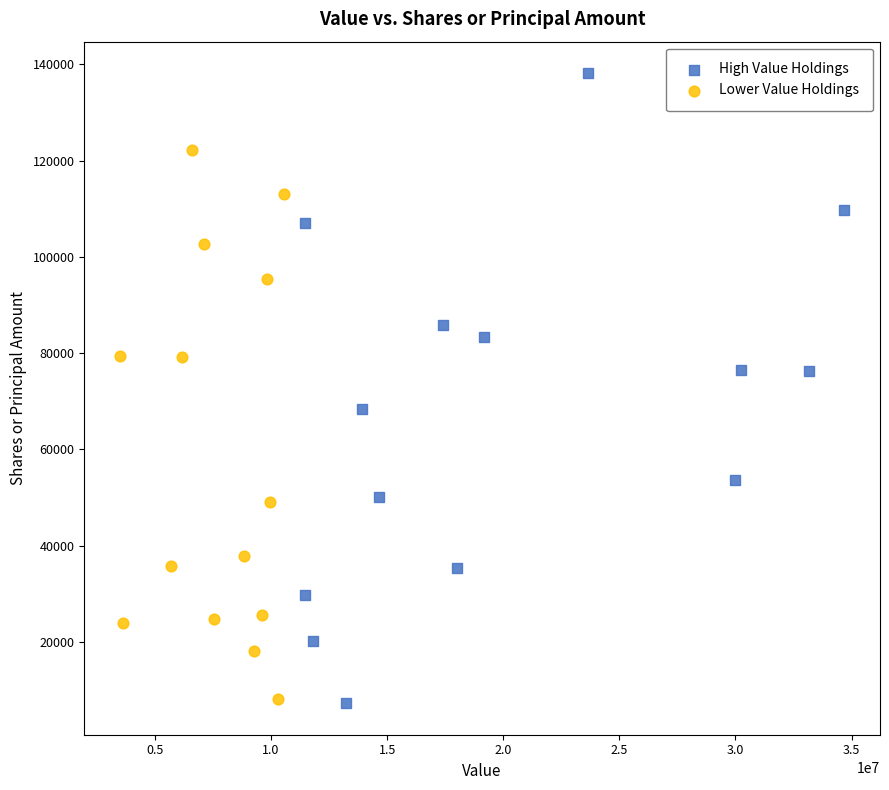

What are all the series names shown in the legend?

High Value Holdings, Lower Value Holdings